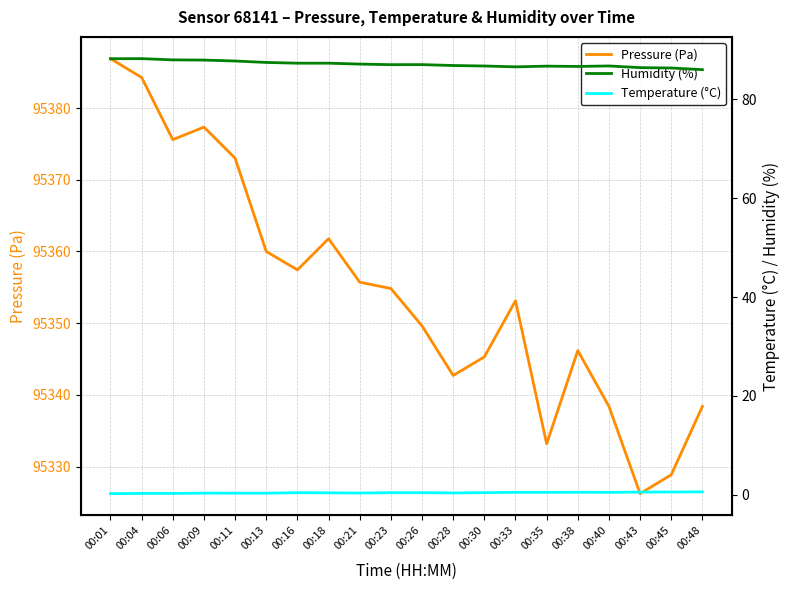

Which series has the widest spread of values?

Pressure (Pa)